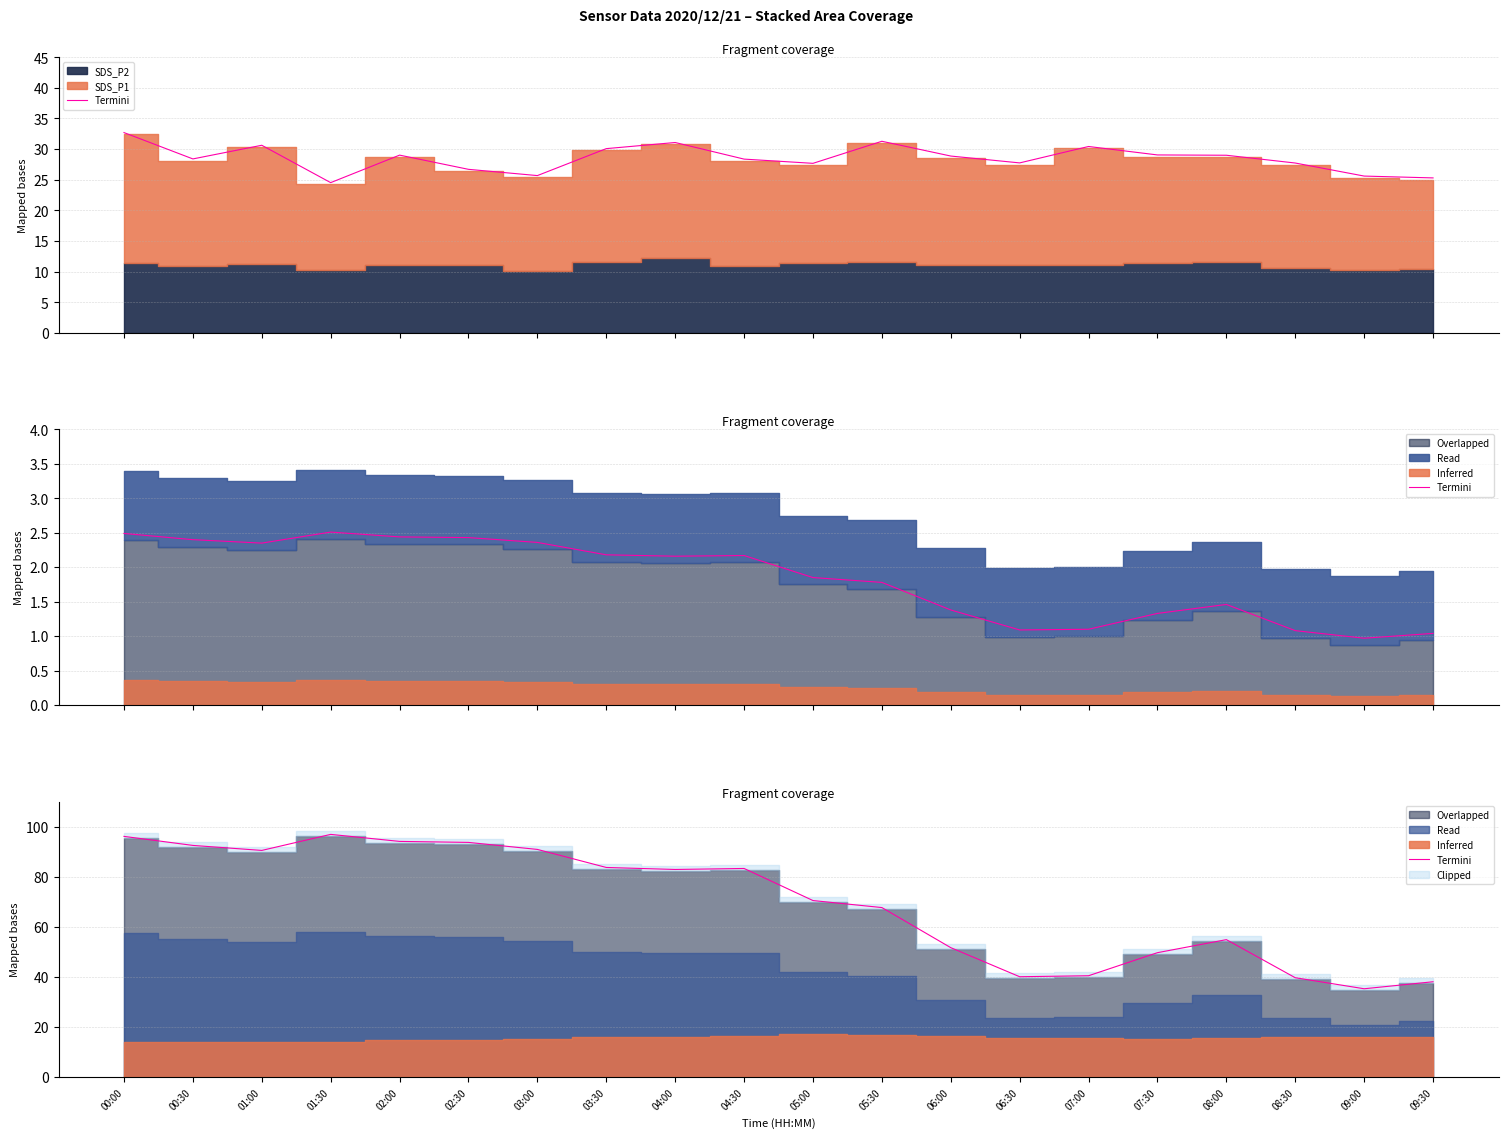

Which has a higher value, 03:30 or 06:30?

03:30